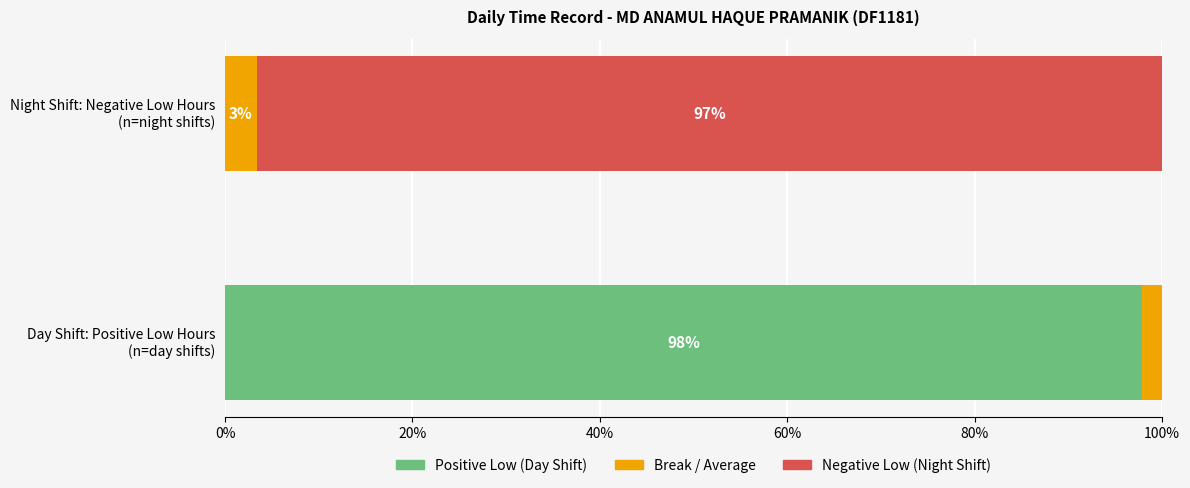

How many categories are shown in the chart?

2